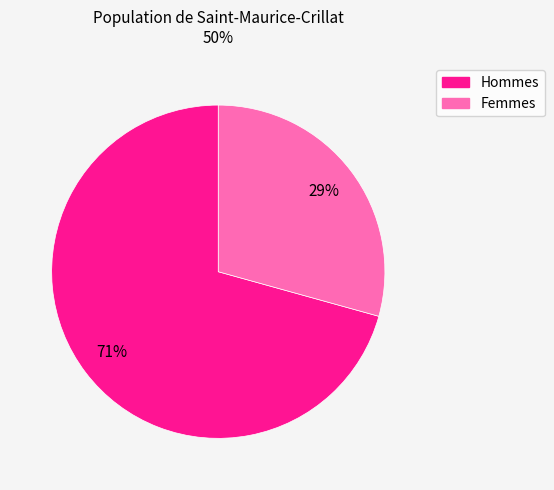

To the nearest percent, what portion does Hommes represent?

71%